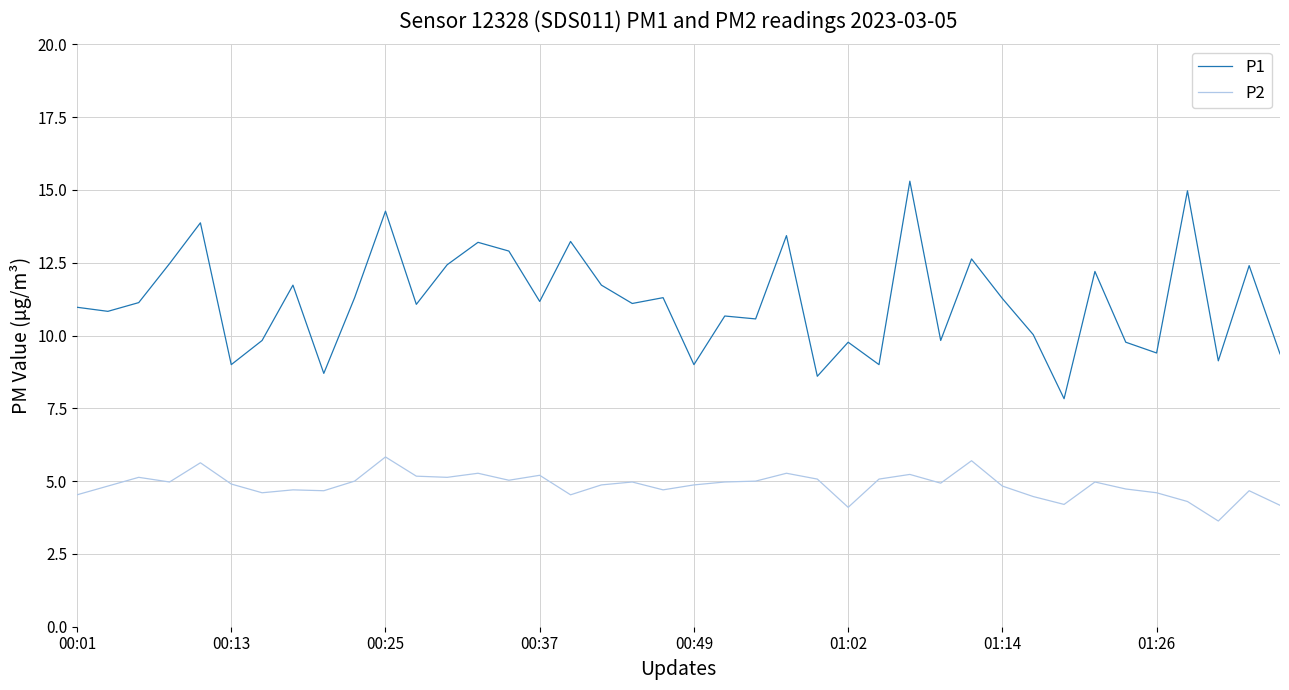

Which series has the largest total across all categories?

P1